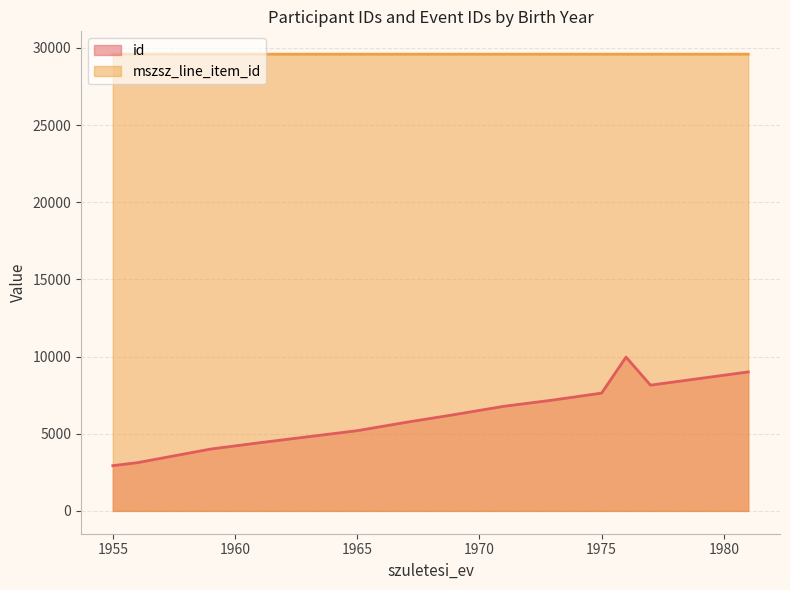

True or false: mszsz_line_item_id and id intersect in this chart.

False